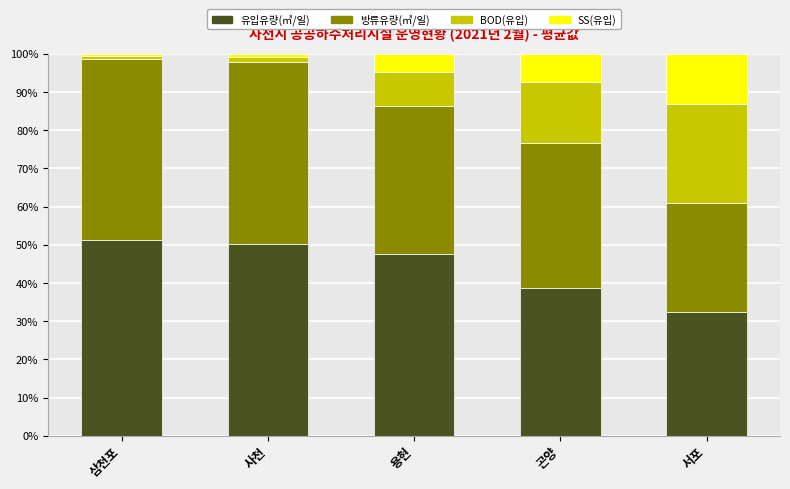

How many bars are there in total?

5